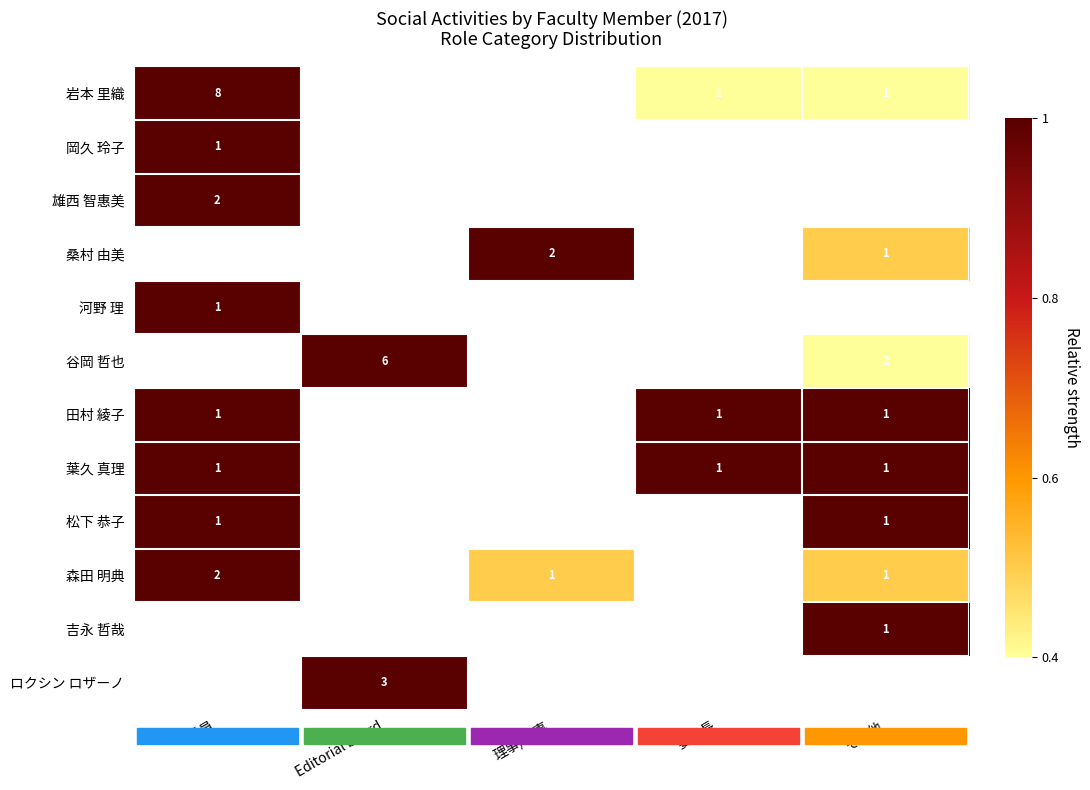

Is it true that 岩本 里織 equals 12 at 委員?

False